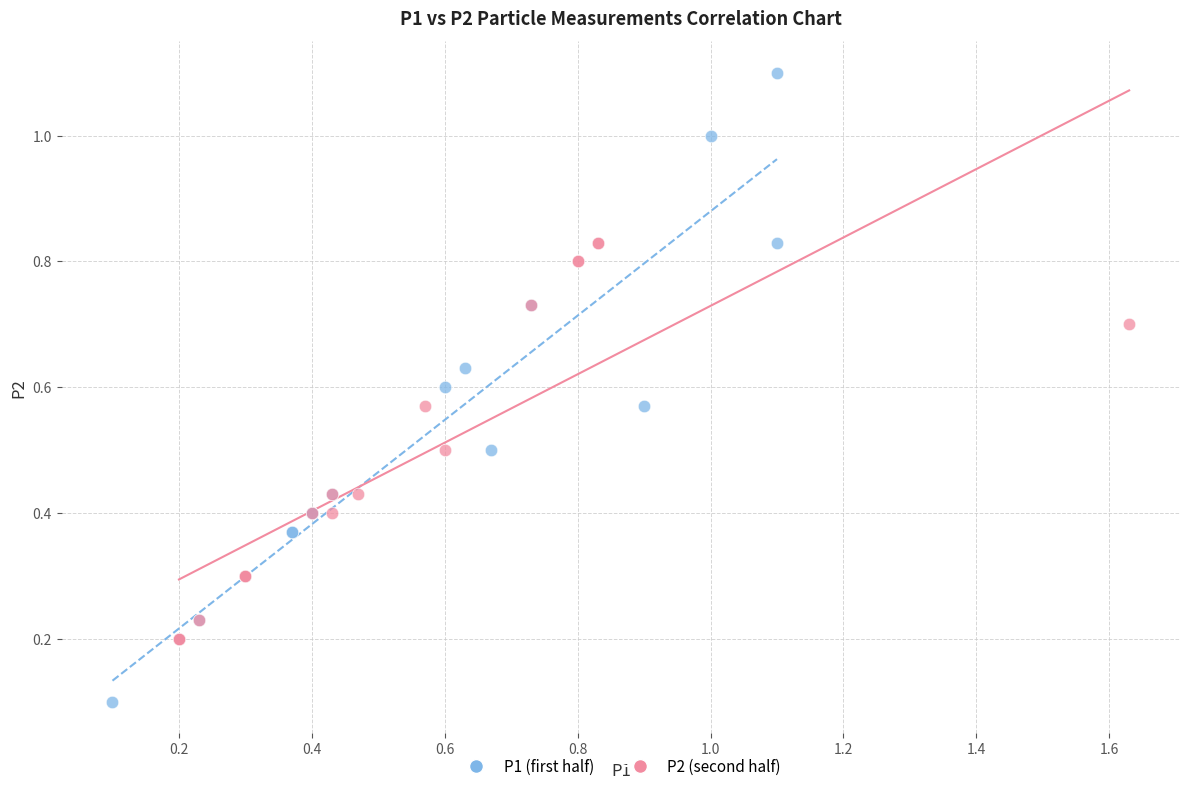

Which series reaches the maximum Y coordinate?

P1 (first half)